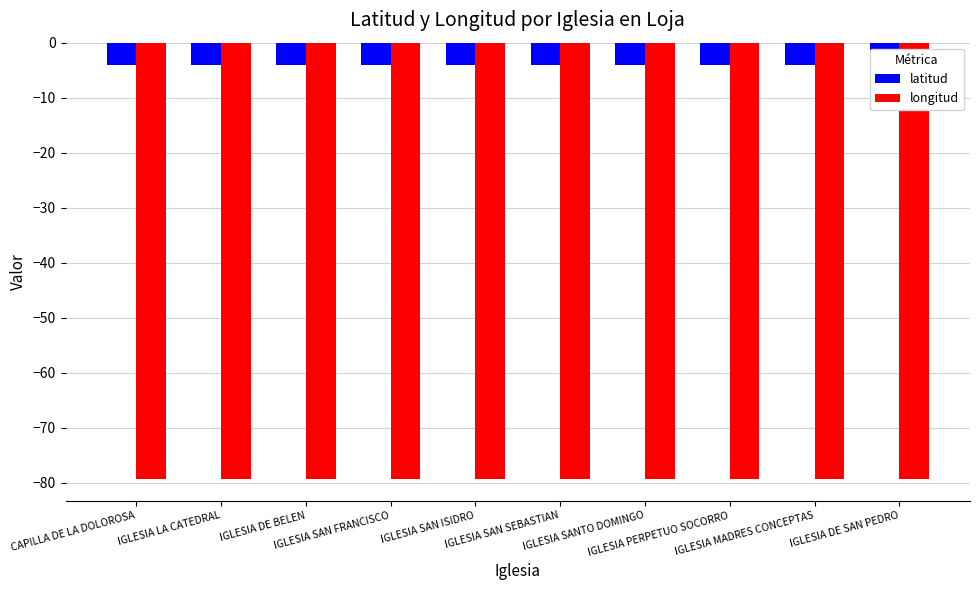

What is the average value of the latitud series?

-4.0